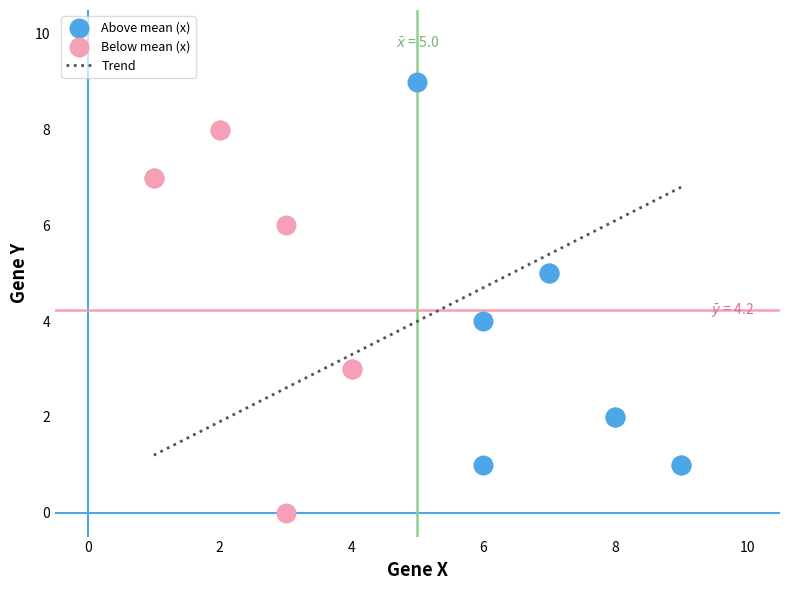

Which series reaches the minimum Y coordinate?

Below mean (x)